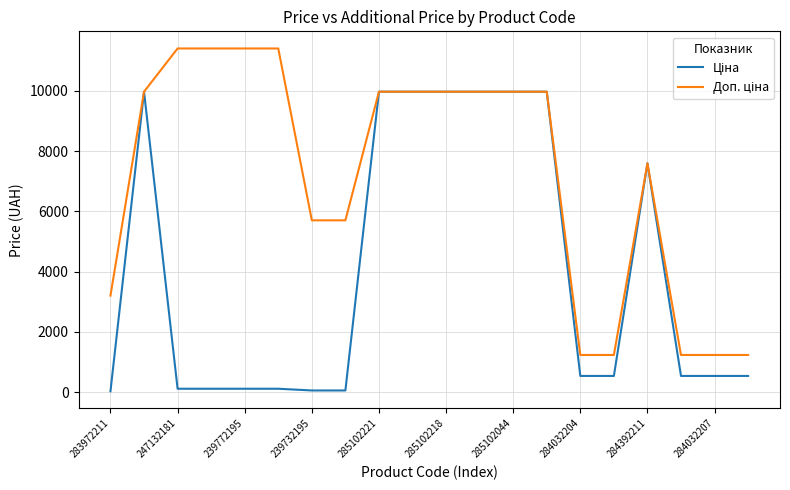

What is the maximum value shown in the chart?

11410.0